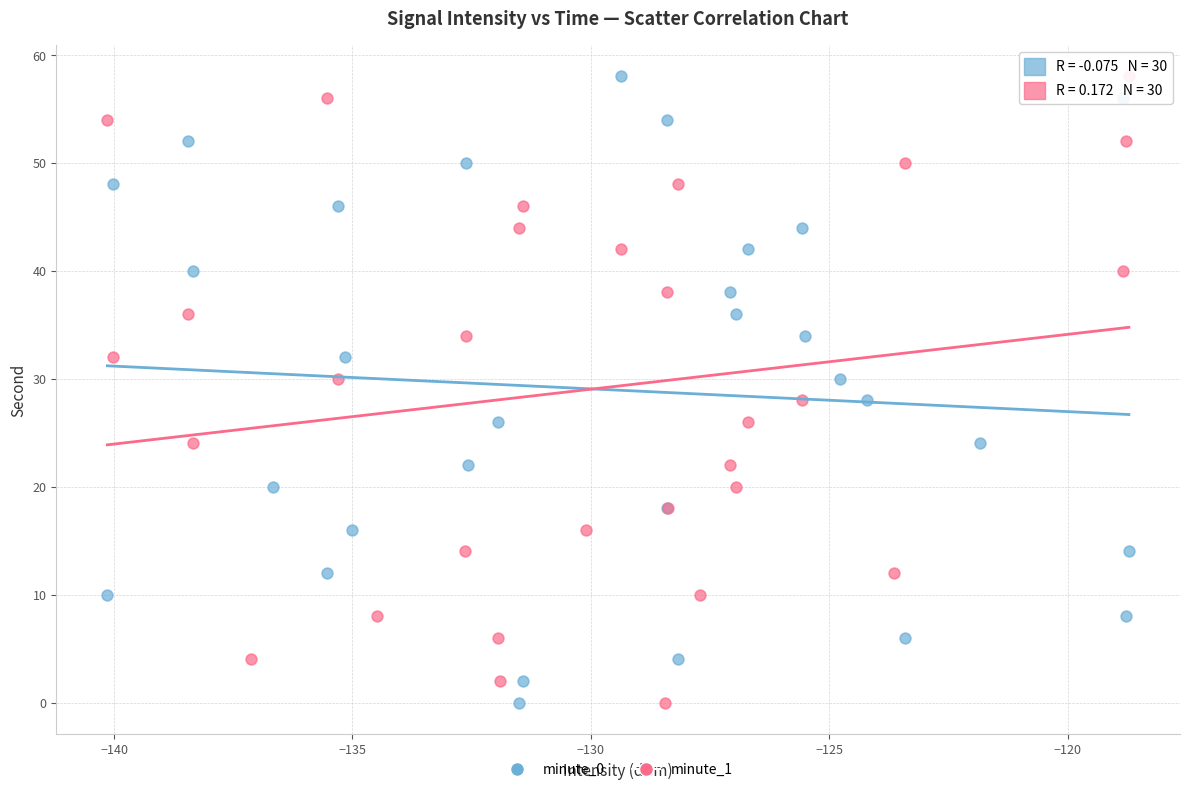

What are all the series names shown in the legend?

minute_0, minute_1